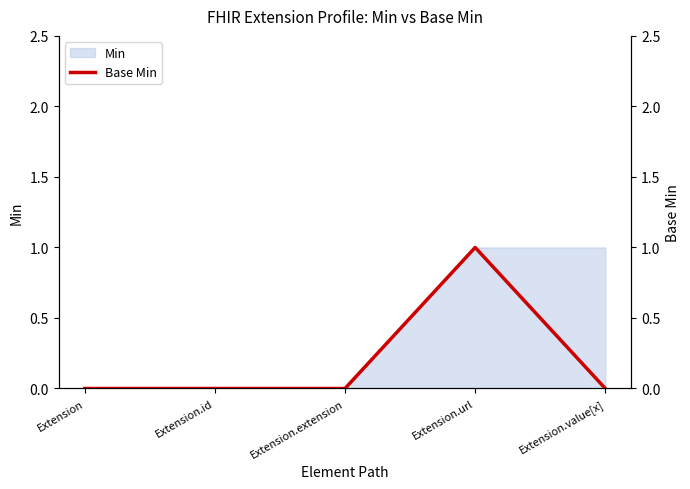

How many categories are shown in the chart?

5